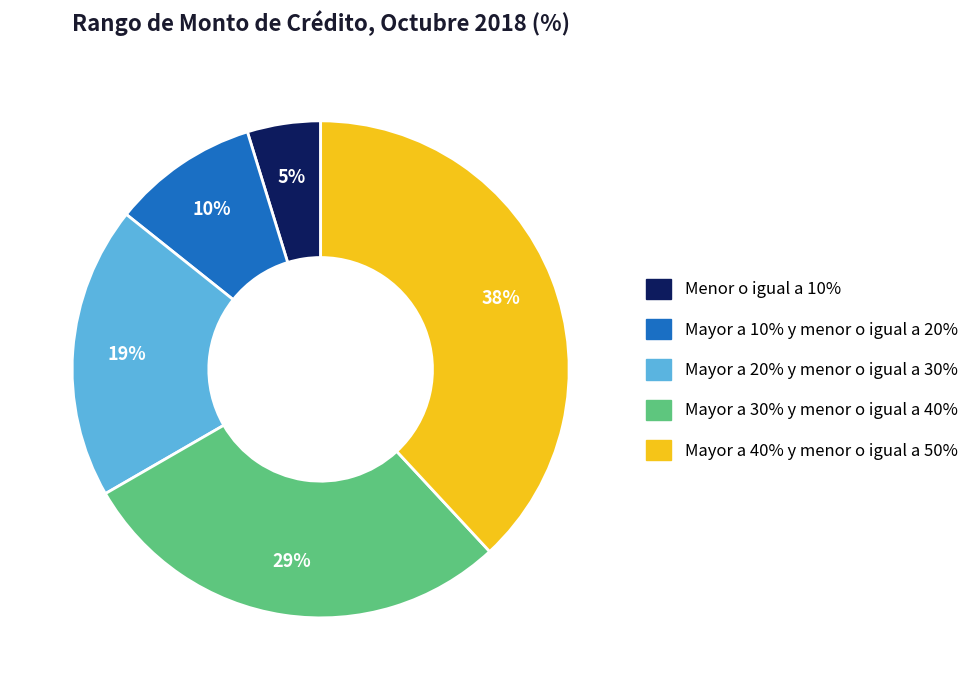

To the nearest percent, what is the average slice percentage?

20%